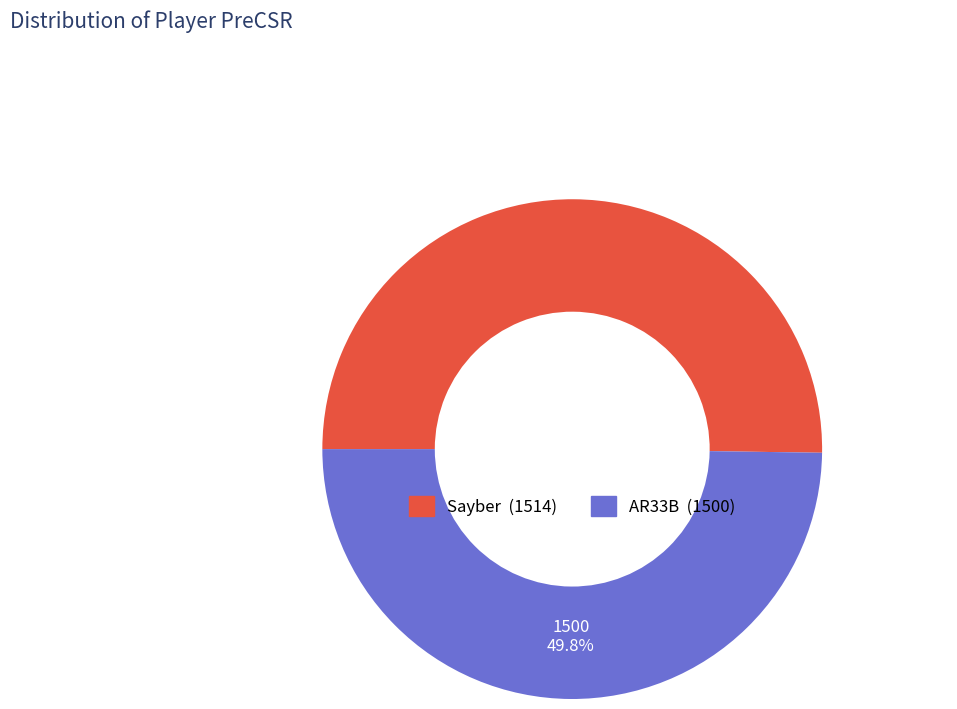

What percentage is the AR33B slice, to the nearest percent?

50%